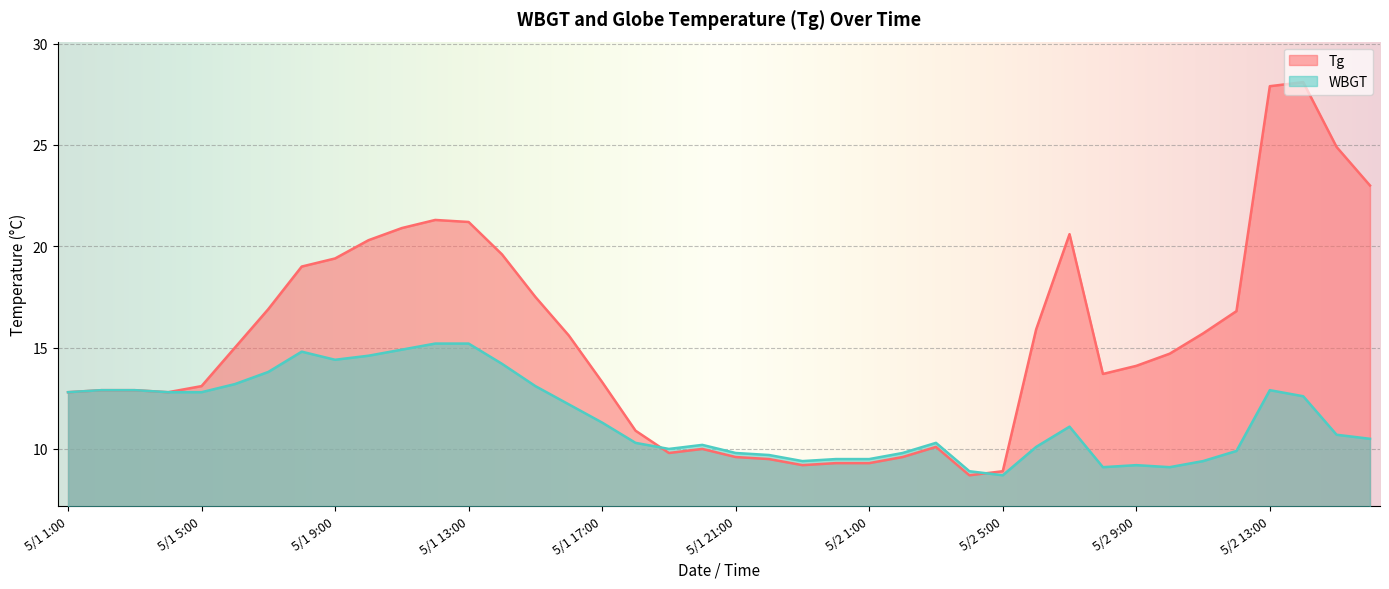

At which category does WBGT reach its first local valley?

5/1 9:00